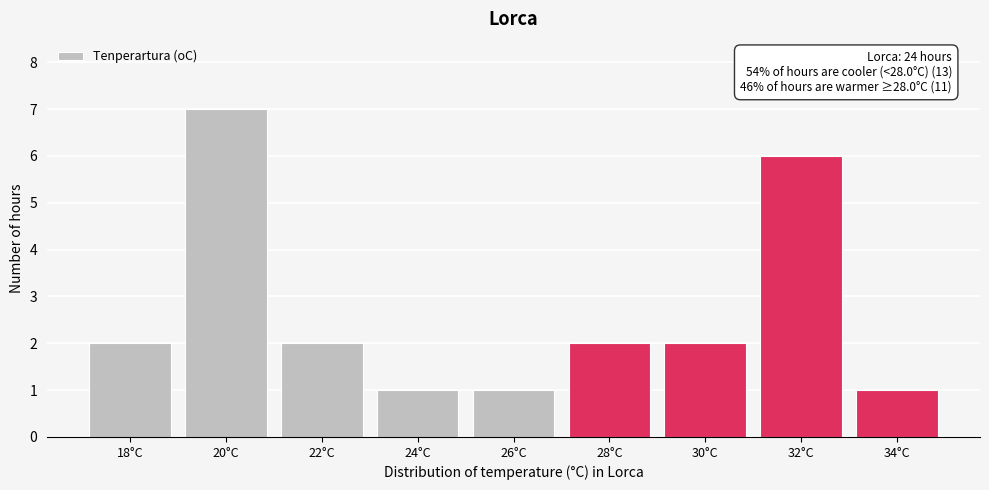

Reading left to right, transcribe all the data shown in this chart.

18°C=2	20°C=7	22°C=2	24°C=1	26°C=1	28°C=2	30°C=2	32°C=6	34°C=1